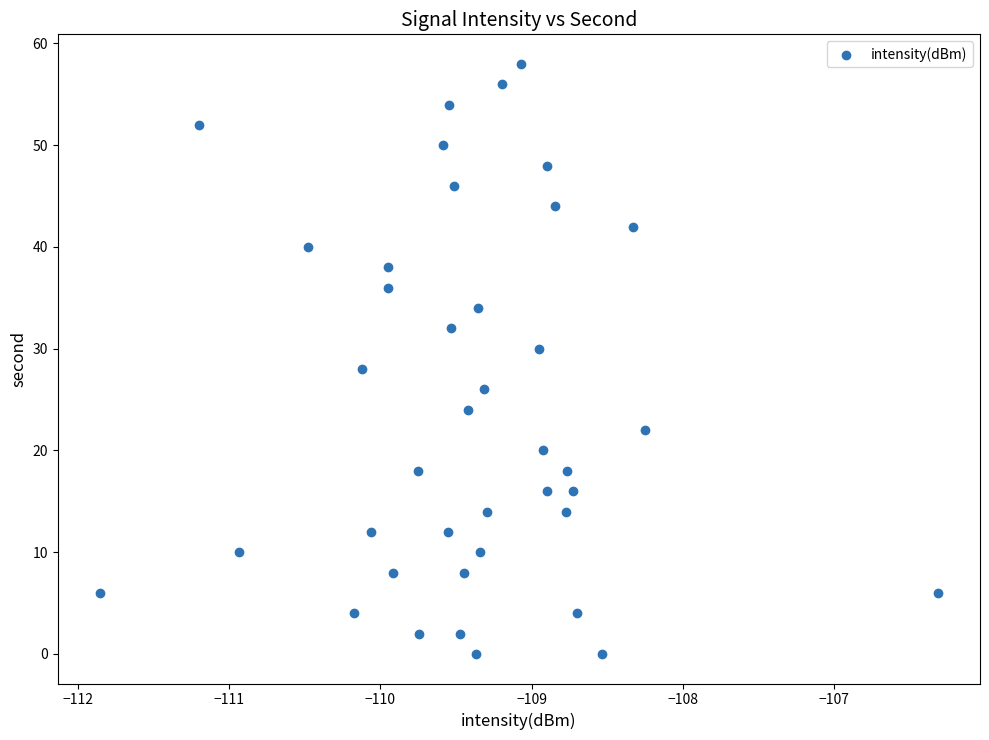

What is the range of Y values (max minus min)?

58